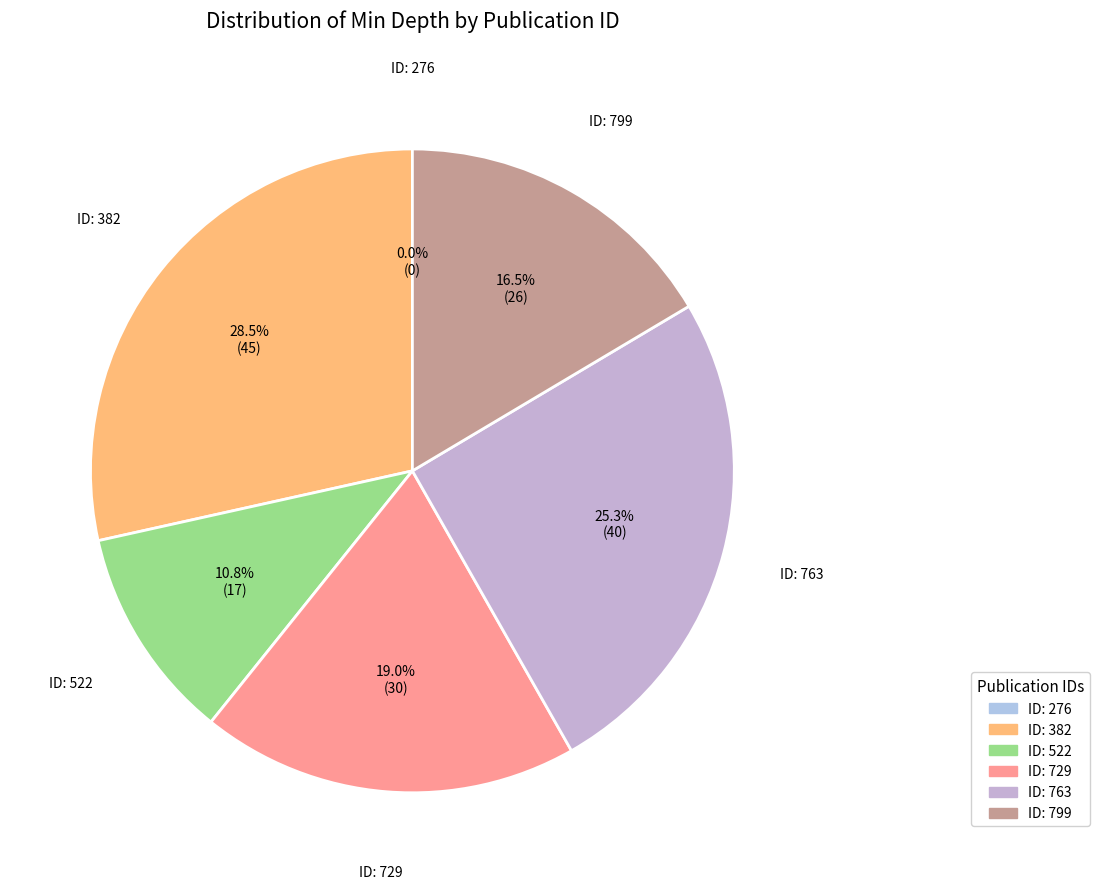

Is there any slice that represents more than half of the pie?

No